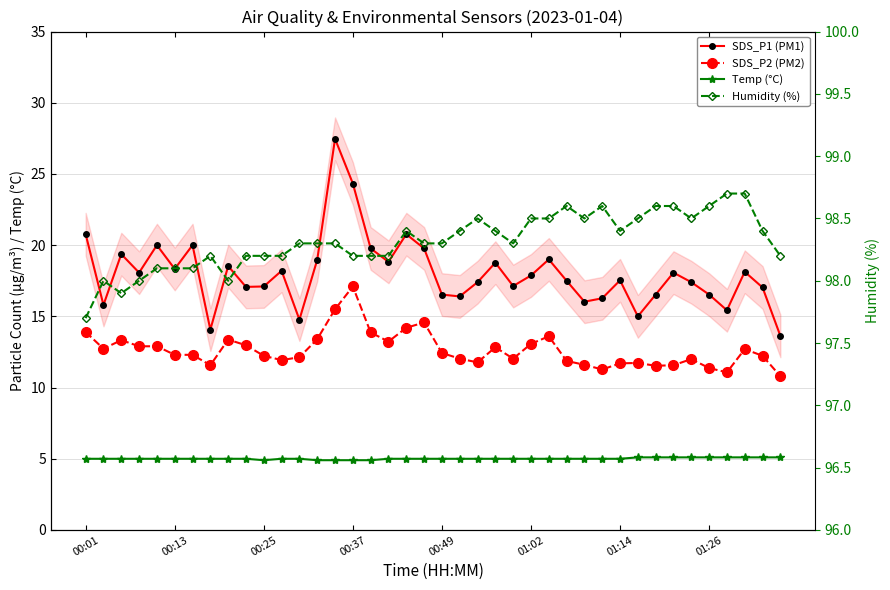

What is the average value of the Temp (°C) series?

5.0